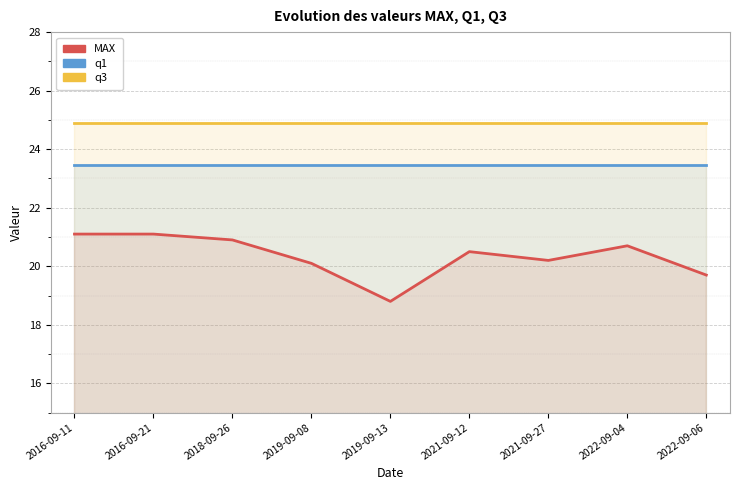

What position from the right is 2021-09-27?

3